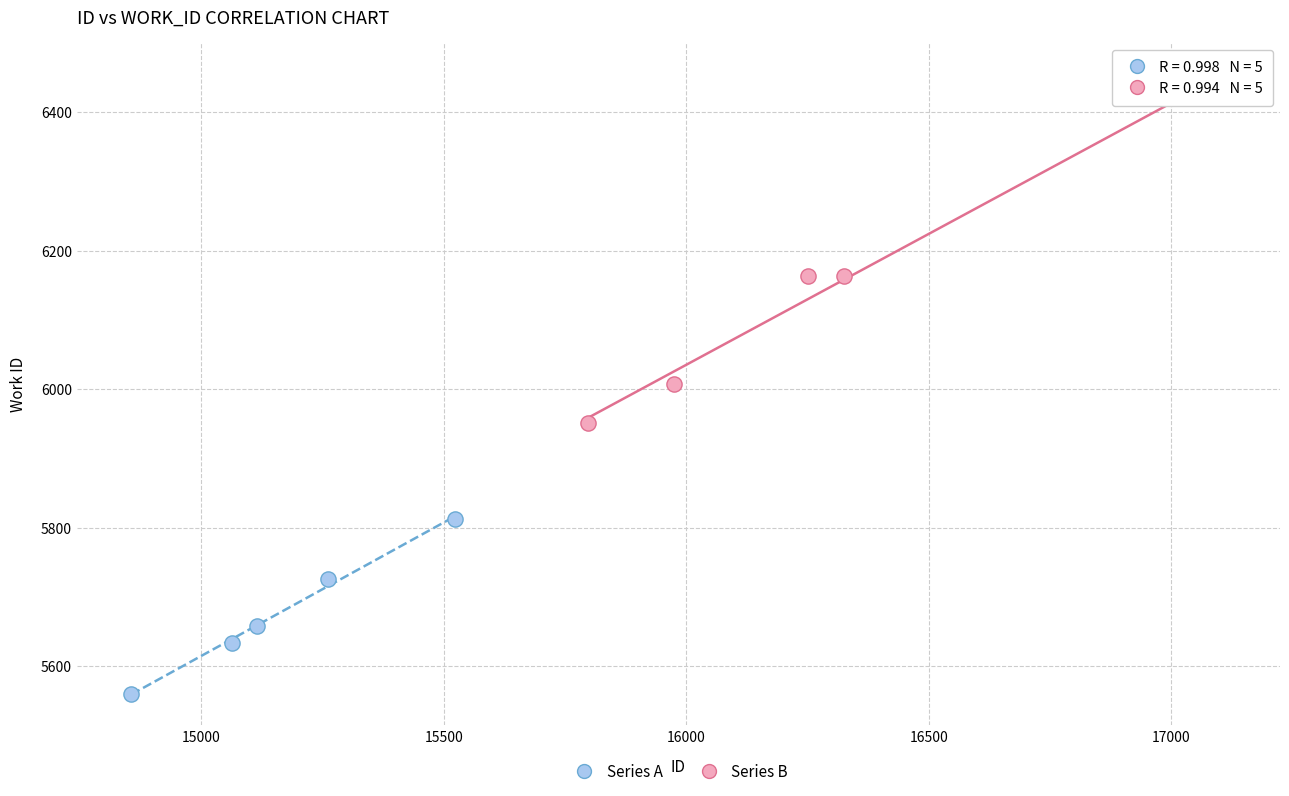

Which series reaches the minimum Y coordinate?

Series A